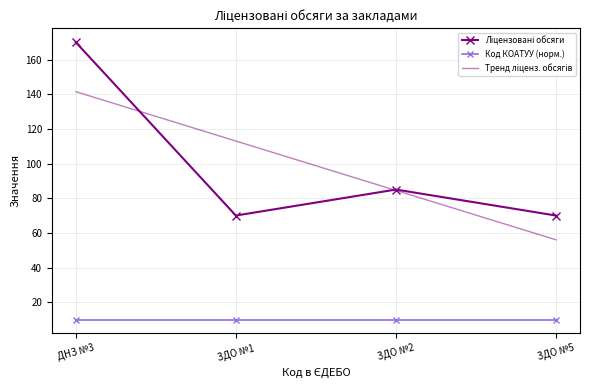

The value of Код КОАТУУ (норм.) at ЗДО №2 is 10.0. True or false?

True